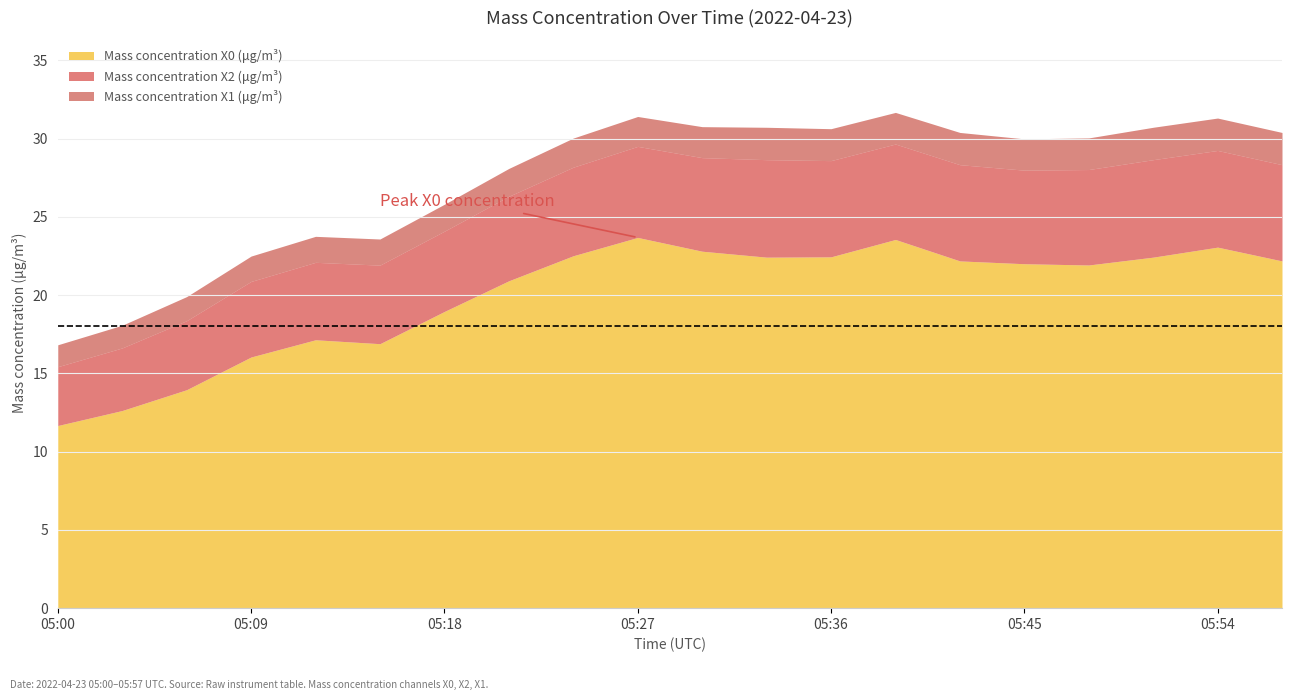

What are all the series names shown in the legend?

Mass concentration X0 (μg/m³), Mass concentration X2 (μg/m³), Mass concentration X1 (μg/m³)